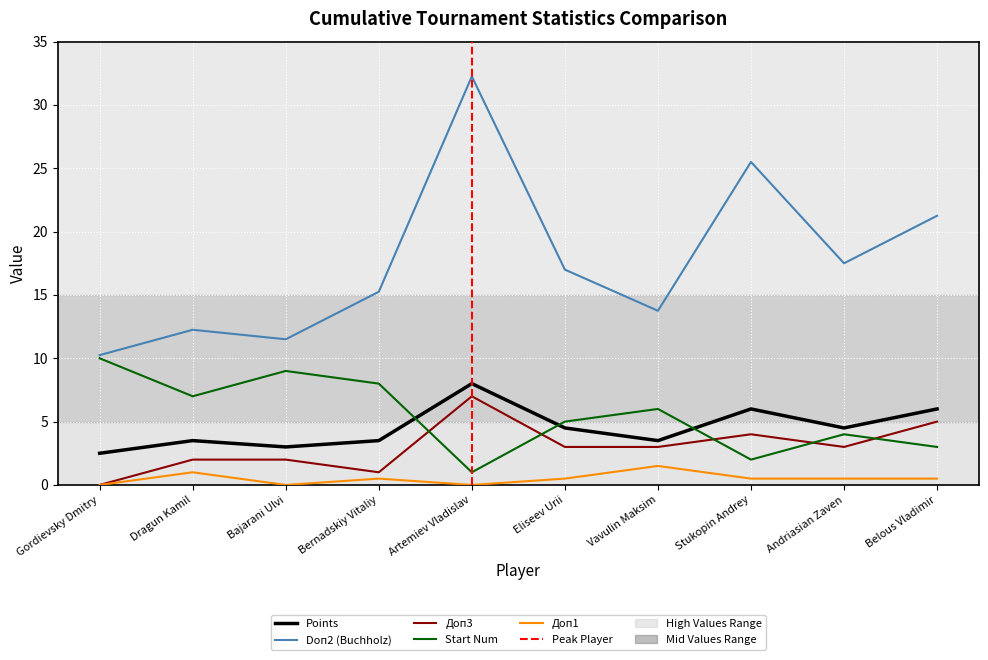

The value of Доп3 at Stukopin Andrey is 7.1. True or false?

False